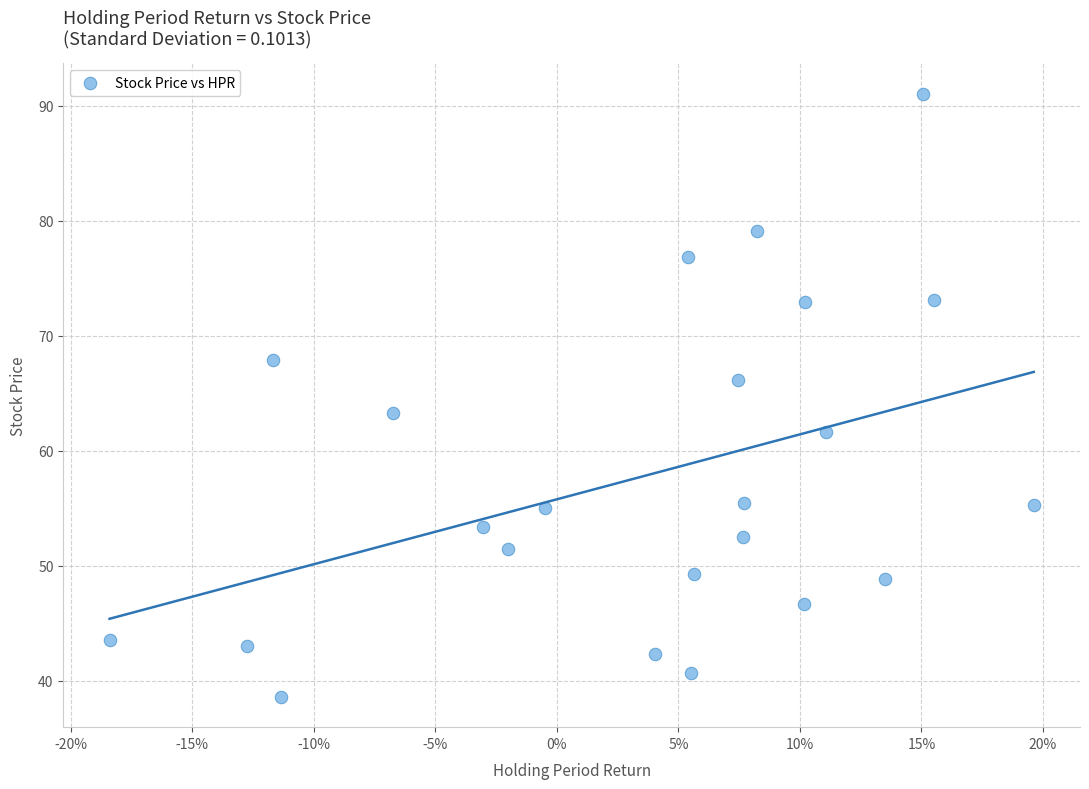

What is the range of X values (max minus min)?

0.4